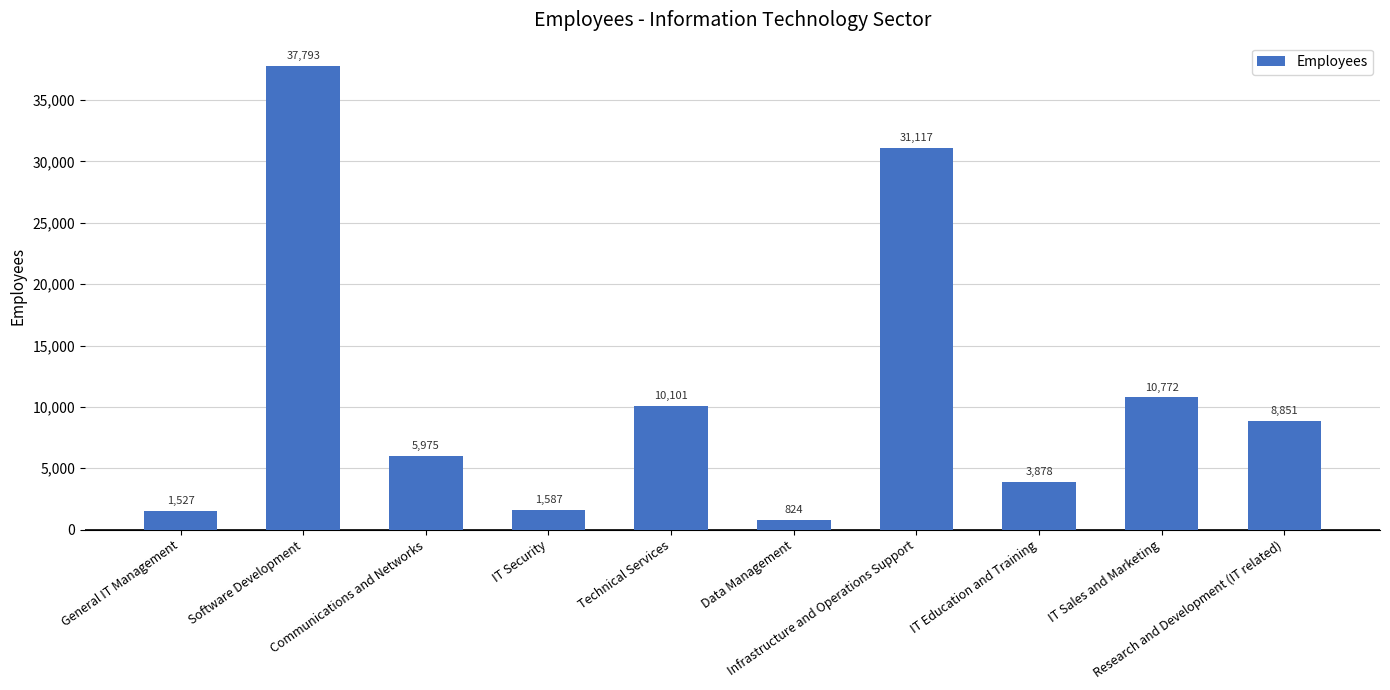

What is the difference between the maximum and minimum values?

36969